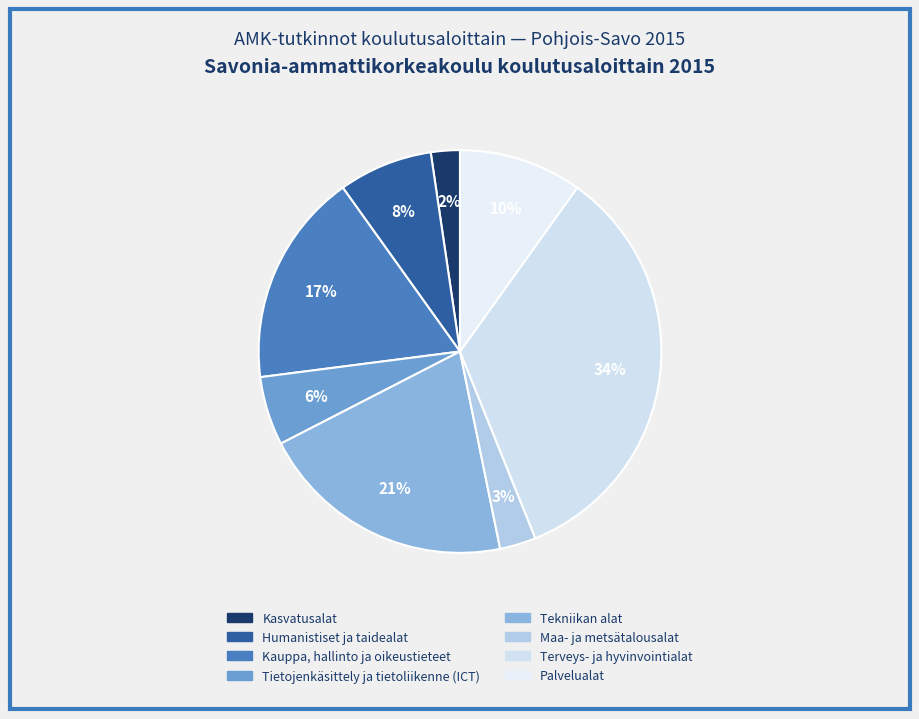

Rank the categories by value from highest to lowest.

Terveys- ja hyvinvointialat, Tekniikan alat, Kauppa, hallinto ja oikeustieteet, Palvelualat, Humanistiset ja taidealat, Tietojenkäsittely ja tietoliikenne (ICT), Maa- ja metsätalousalat, Kasvatusalat